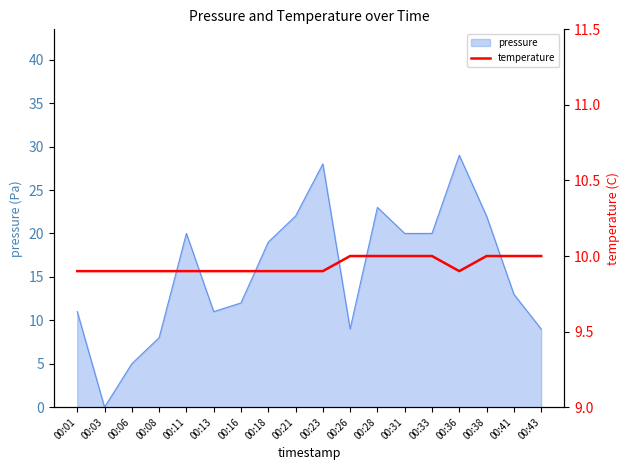

Which category has the highest value in the pressure series?

00:36